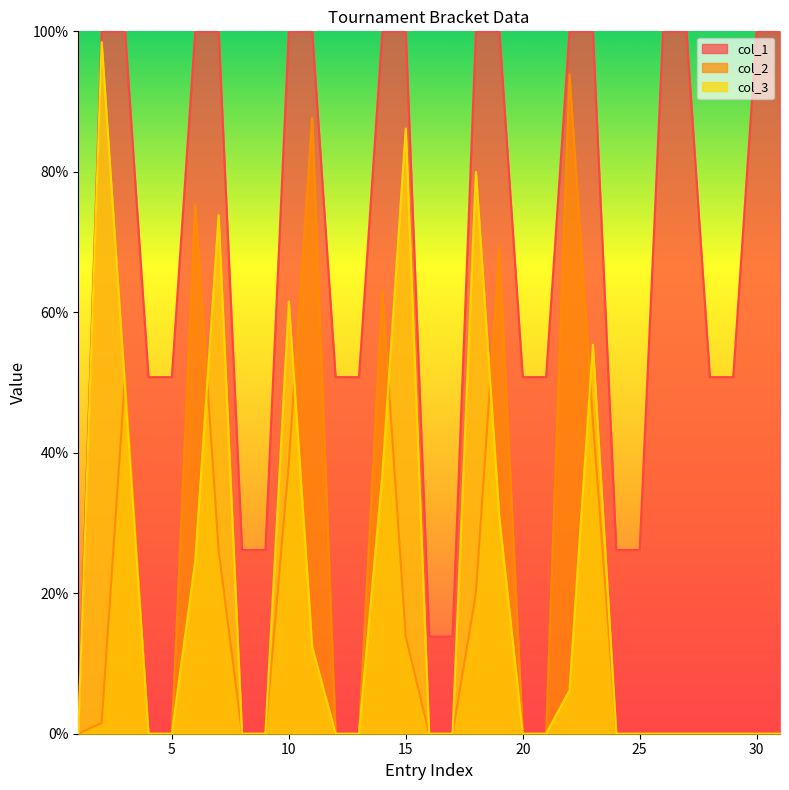

How many lines are shown in the chart?

3